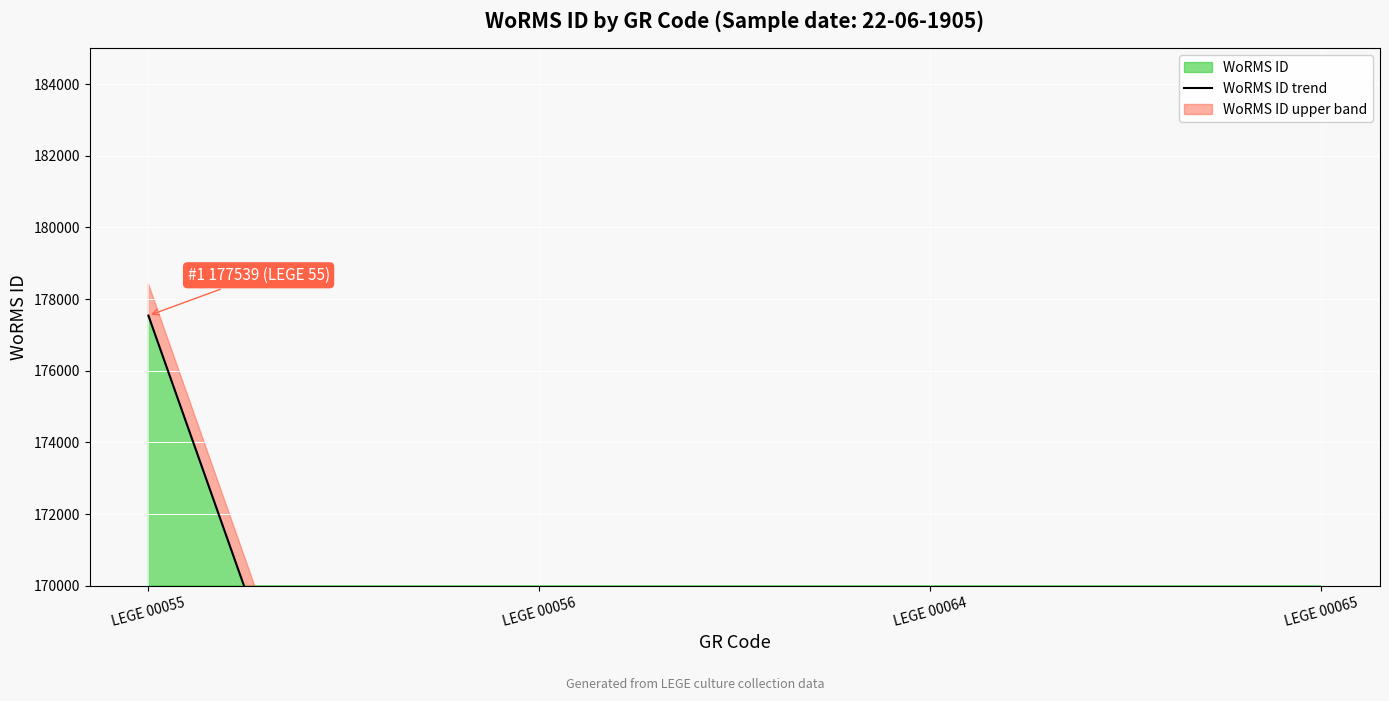

Which has a higher value, LEGE 00065 or LEGE 00056?

LEGE 00065